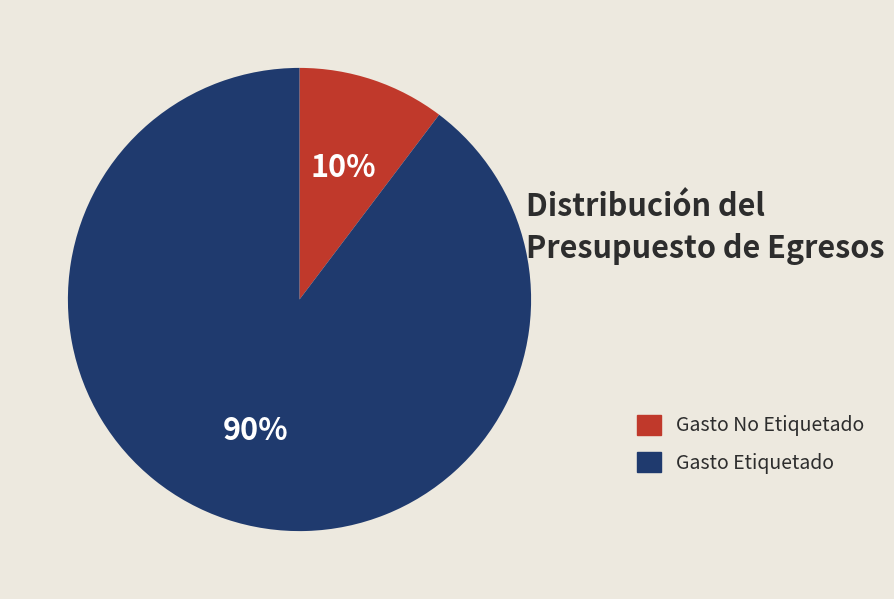

How many slices are in this pie chart?

2